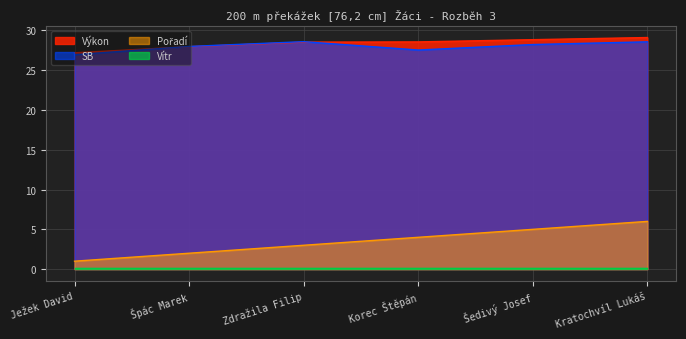

What is the difference between the maximum and minimum values in the Pořadí series?

5.0